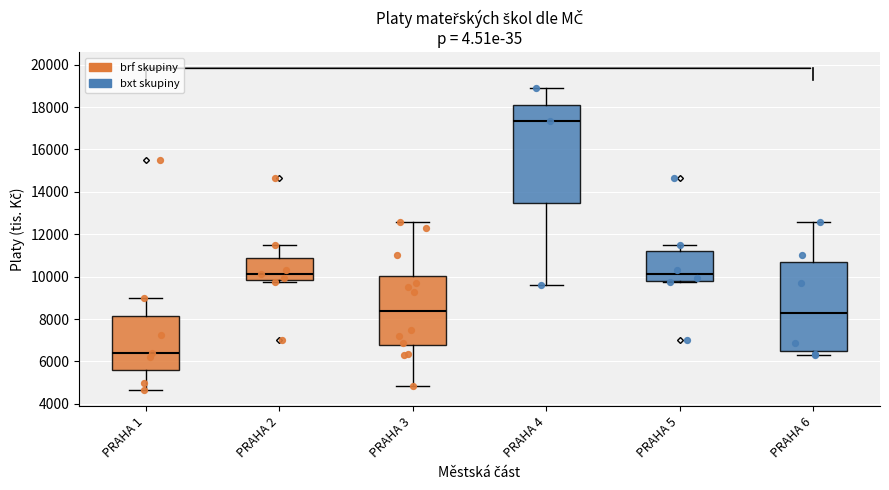

Which box has the highest median line?

PRAHA 4